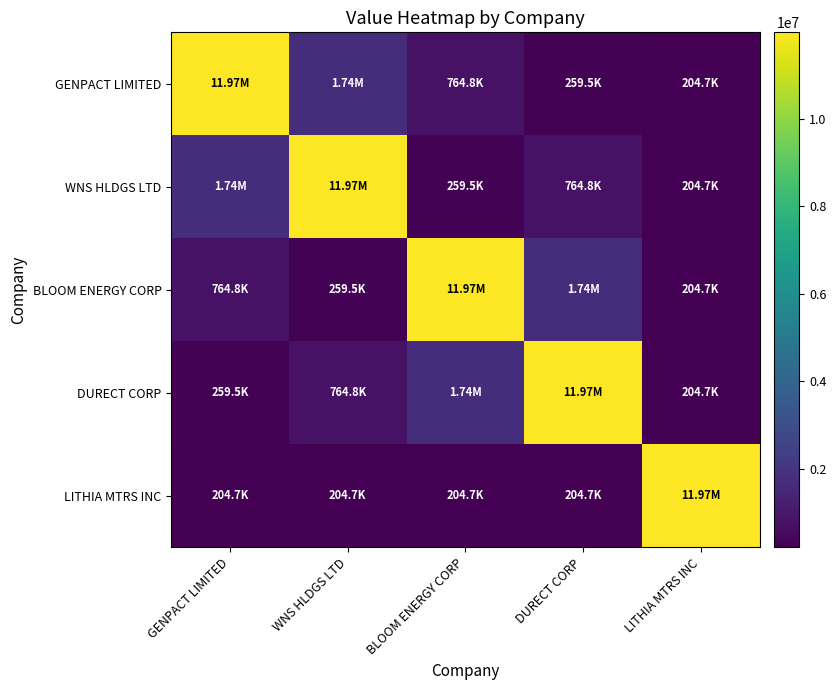

Reading left to right, extract all data points from this chart.

GENPACT LIMITED: GENPACT LIMITED=11970617	WNS HLDGS LTD=1740022	BLOOM ENERGY CORP=764800	DURECT CORP=259500	LITHIA MTRS INC=204740
WNS HLDGS LTD: GENPACT LIMITED=1740022	WNS HLDGS LTD=11970617	BLOOM ENERGY CORP=259500	DURECT CORP=764800	LITHIA MTRS INC=204740
BLOOM ENERGY CORP: GENPACT LIMITED=764800	WNS HLDGS LTD=259500	BLOOM ENERGY CORP=11970617	DURECT CORP=1740022	LITHIA MTRS INC=204740
DURECT CORP: GENPACT LIMITED=259500	WNS HLDGS LTD=764800	BLOOM ENERGY CORP=1740022	DURECT CORP=11970617	LITHIA MTRS INC=204740
LITHIA MTRS INC: GENPACT LIMITED=204740	WNS HLDGS LTD=204740	BLOOM ENERGY CORP=204740	DURECT CORP=204740	LITHIA MTRS INC=11970617